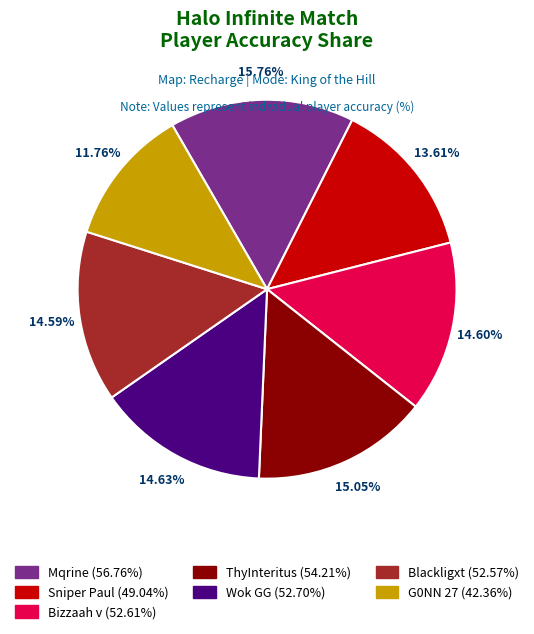

Approximately how many times larger is the value at Bizzaah v compared to Wok GG?

1.0